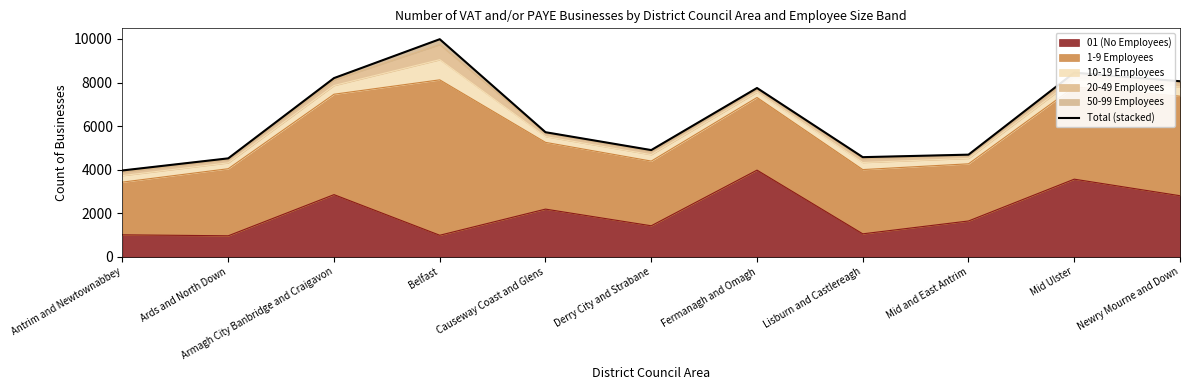

Reading right to left, what are all the values shown in this chart?

8060	8455	4690	4575	7750	4900	5720	9990	8205	4520	3965